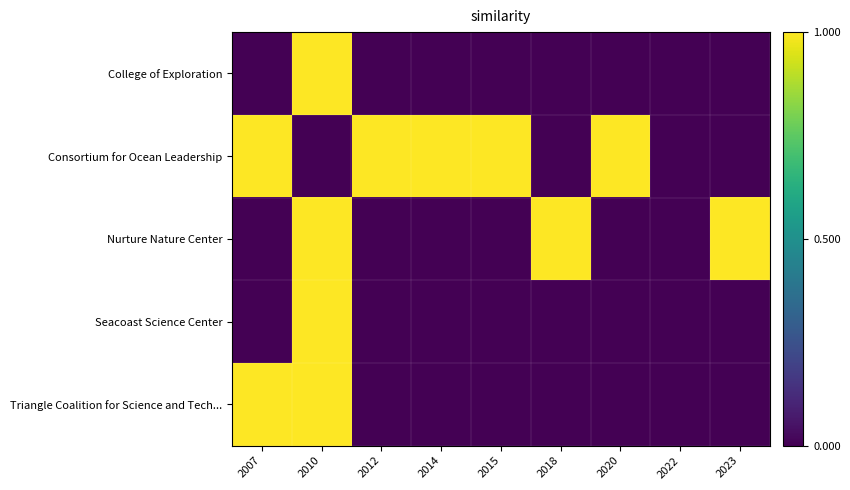

Which has a higher value, 2020 or 2022?

2020